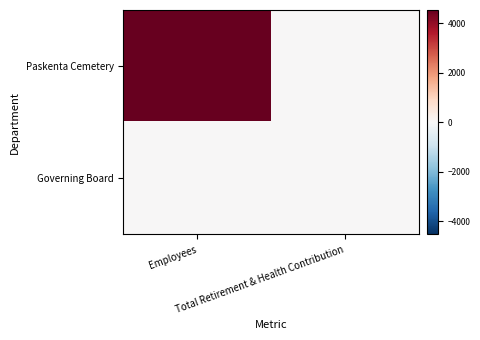

At how many categories does at least one series exceed 1653?

1